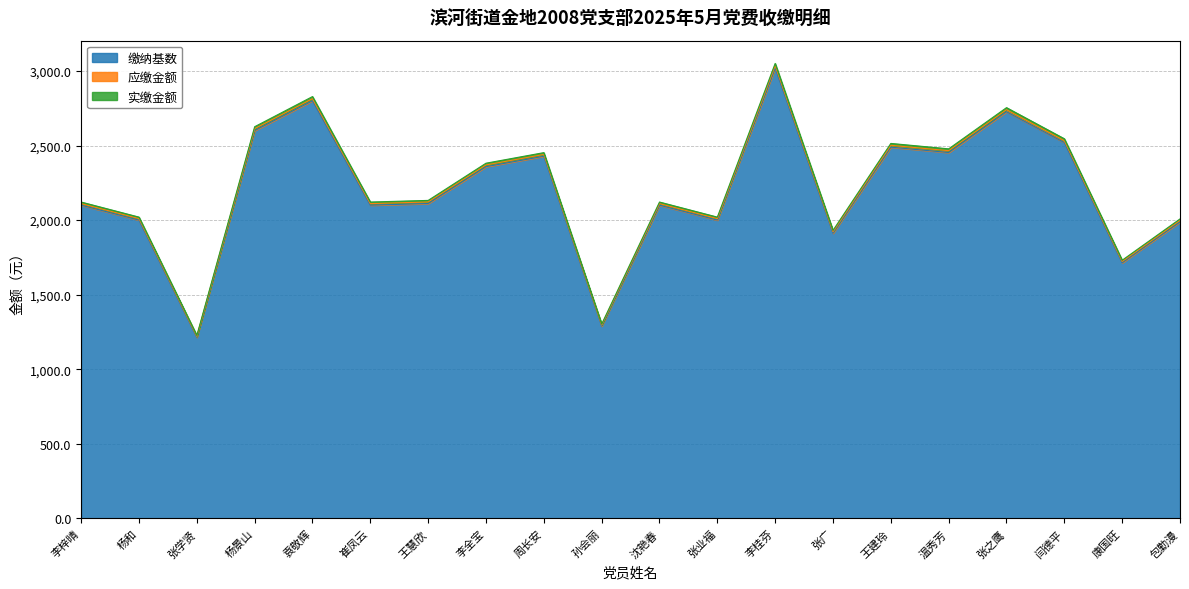

Does the chart have visible grid lines?

Yes